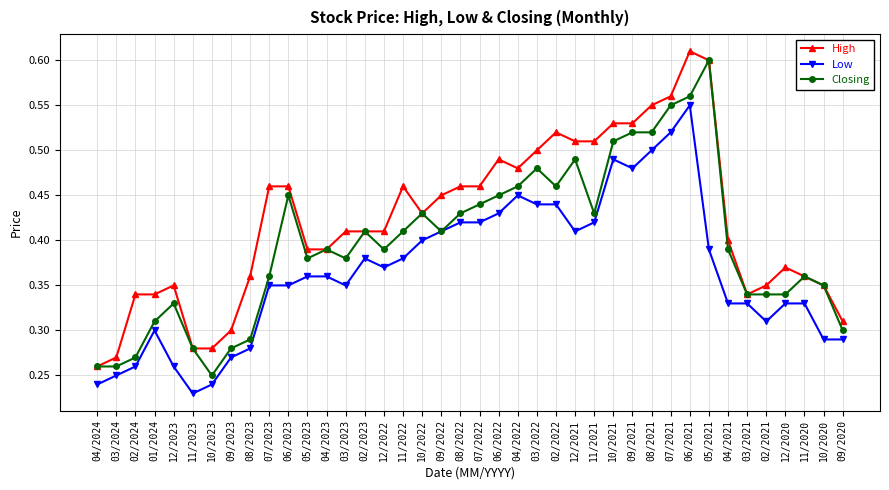

What is the spread (max minus min) of values at 11/2022?

0.1